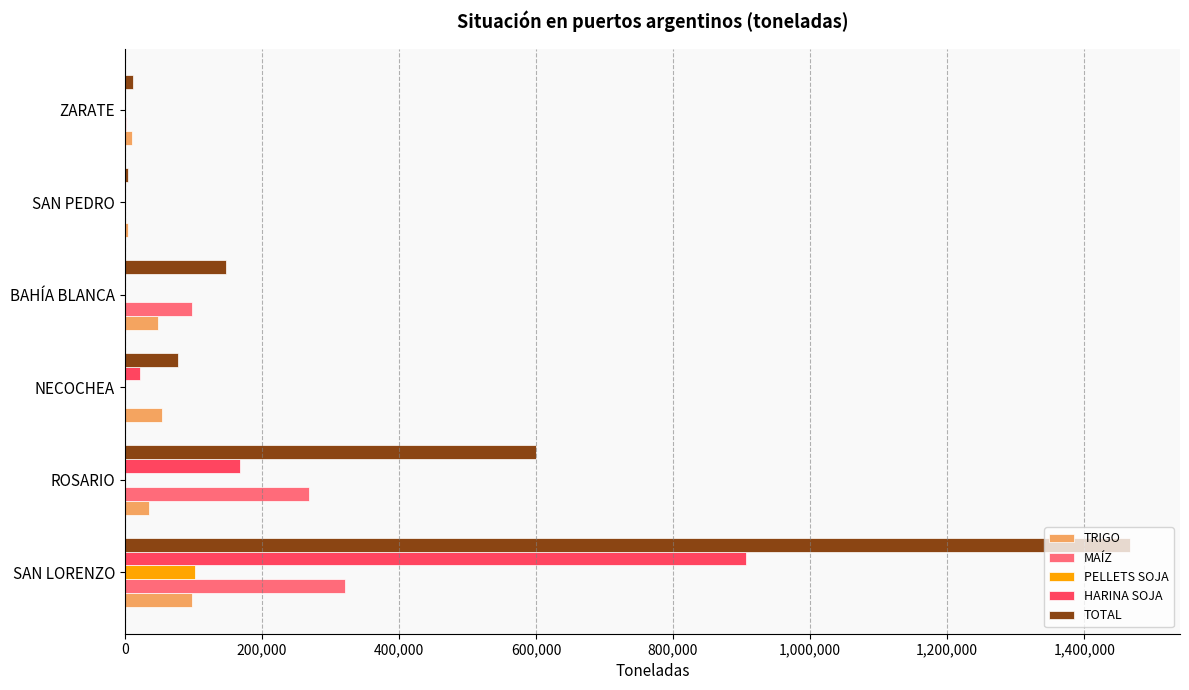

True or false: MAÍZ has a value of 175520 at SAN LORENZO.

False